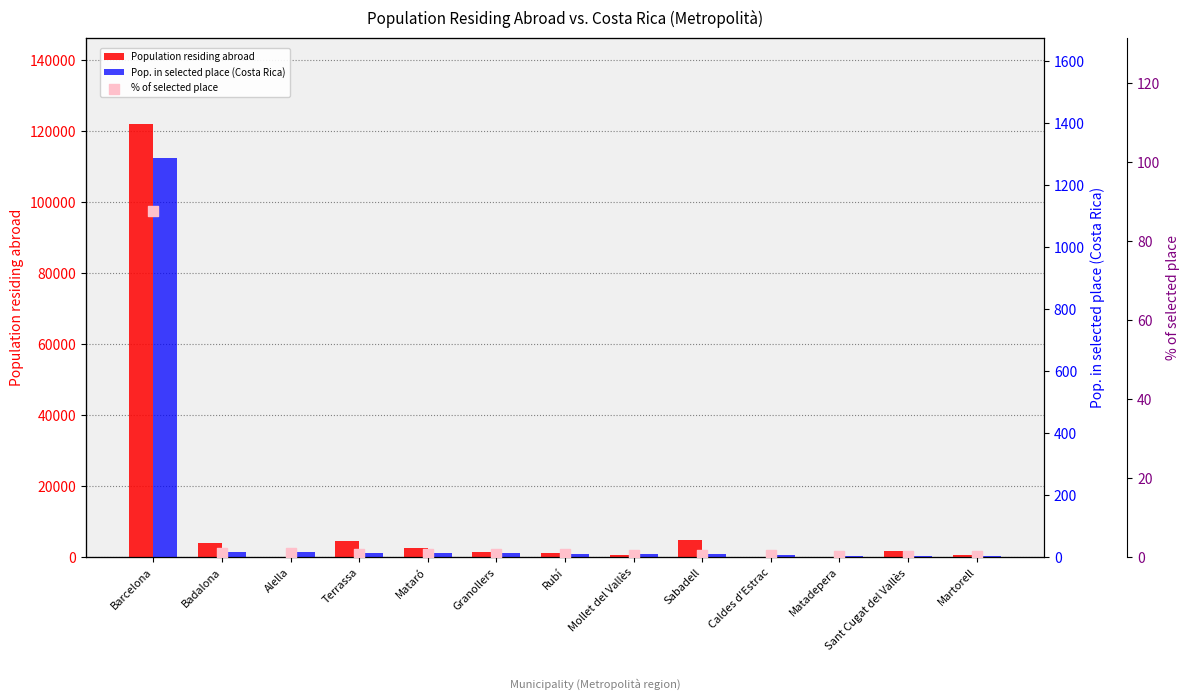

At which category is the sum across all series the highest?

Barcelona